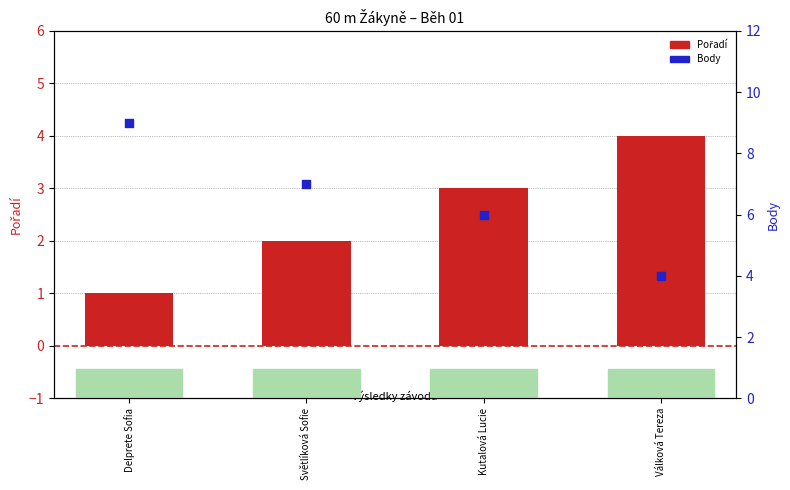

What is the total value across all series at Delprete Sofia?

10